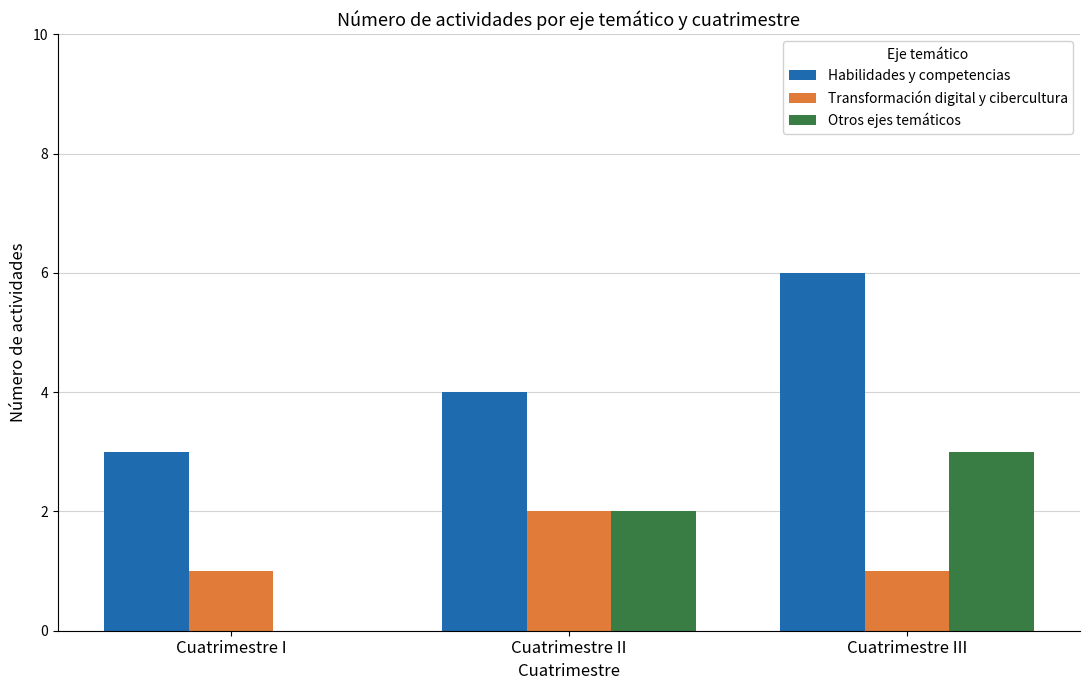

Reading left to right, what are all the values shown in this chart?

Habilidades y competencias: Cuatrimestre I=3	Cuatrimestre II=4	Cuatrimestre III=6
Transformación digital y cibercultura: Cuatrimestre I=1	Cuatrimestre II=2	Cuatrimestre III=1
Otros ejes temáticos: Cuatrimestre I=0	Cuatrimestre II=2	Cuatrimestre III=3